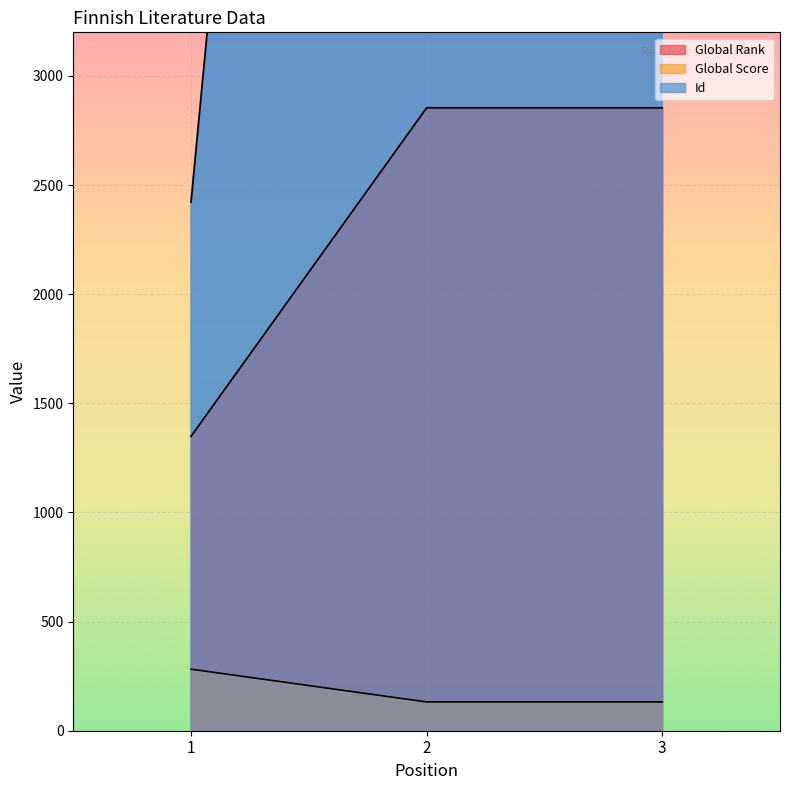

At which category is the sum across all series the highest?

3